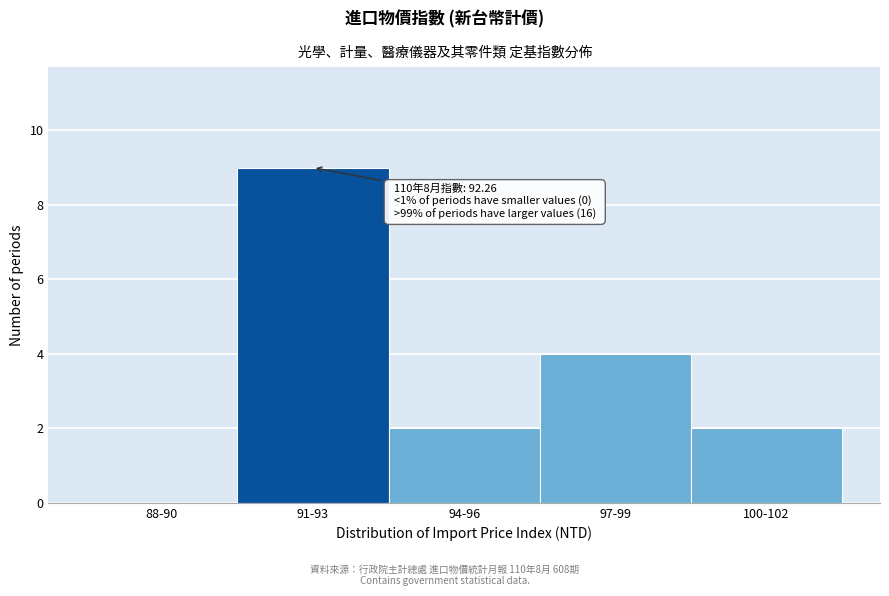

Reading left to right, list all the values displayed in this chart.

88-90=0	91-93=9	94-96=2	97-99=4	100-102=2